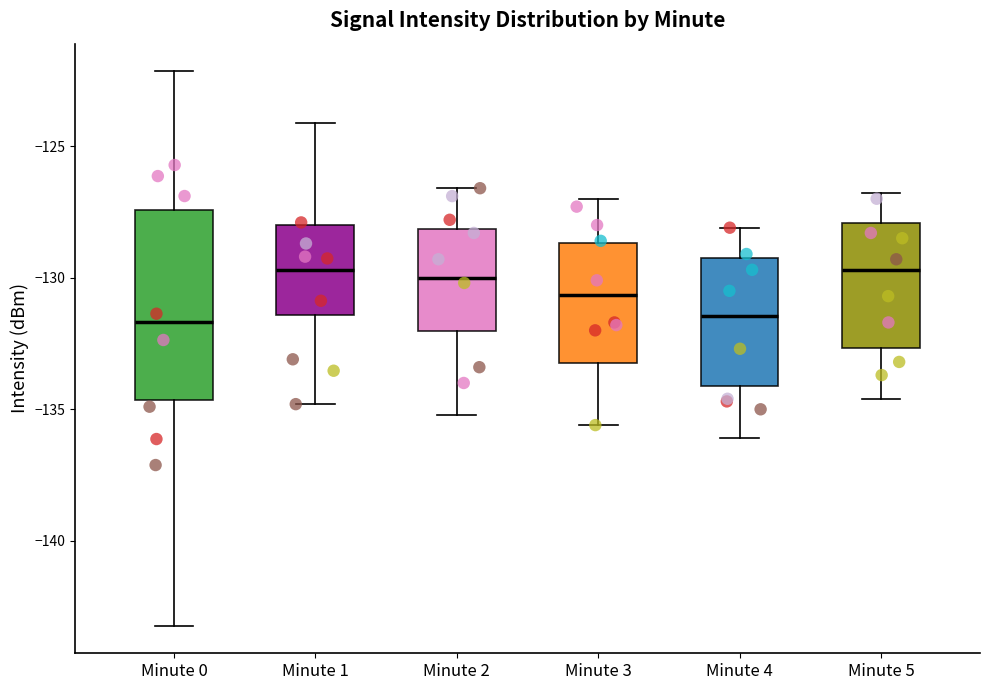

Reading left to right, read every box against the y-axis: the position of its median line, the range the box covers, and the ends of its whiskers. The values are not printed on the chart, so give them approximately, as read against the axis.

Minute 0: median -131.5, box -134.5 to -127.5, whiskers -143.0 to -122.0
Minute 1: median -129.5, box -131.5 to -128.0, whiskers -135.0 to -124.0
Minute 2: median -130.0, box -132.0 to -128.0, whiskers -135.0 to -126.5
Minute 3: median -130.5, box -133.0 to -128.5, whiskers -135.5 to -127.0
Minute 4: median -131.5, box -134.0 to -129.0, whiskers -136.0 to -128.0
Minute 5: median -129.5, box -132.5 to -128.0, whiskers -134.5 to -127.0